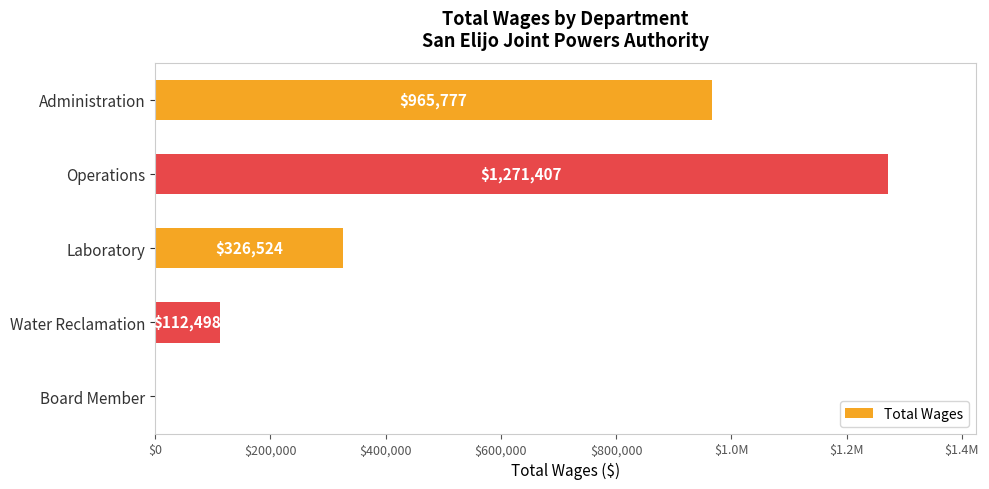

Are the bars horizontal?

Yes